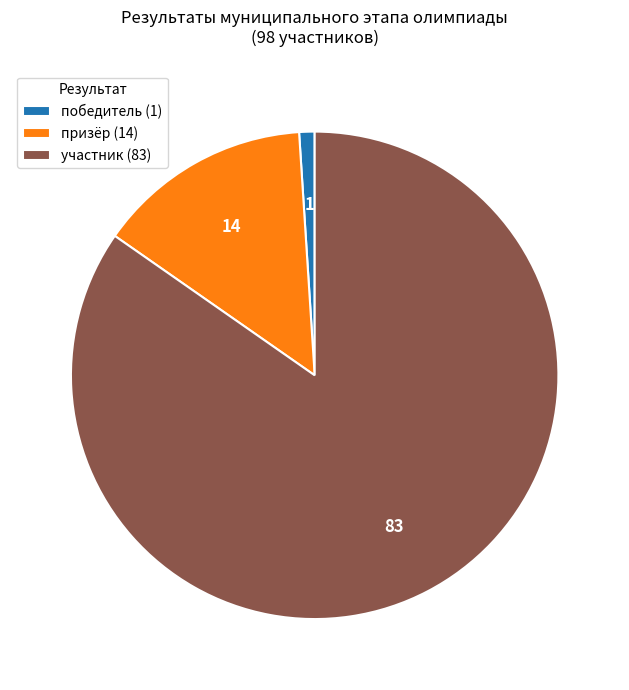

Does призёр represent more than half of the total?

No